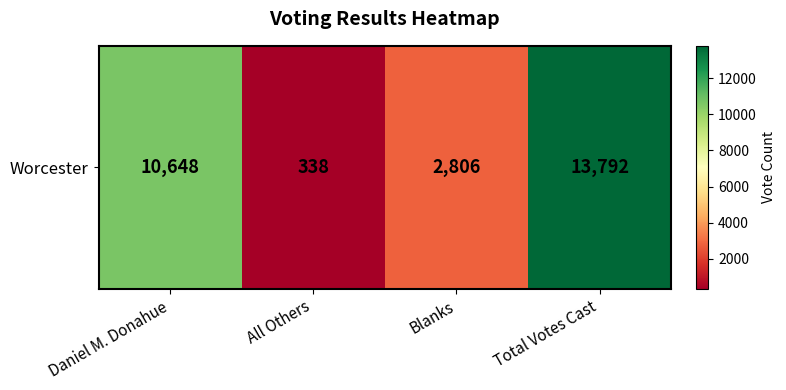

At which category does the chart reach its peak across all series?

Total Votes Cast